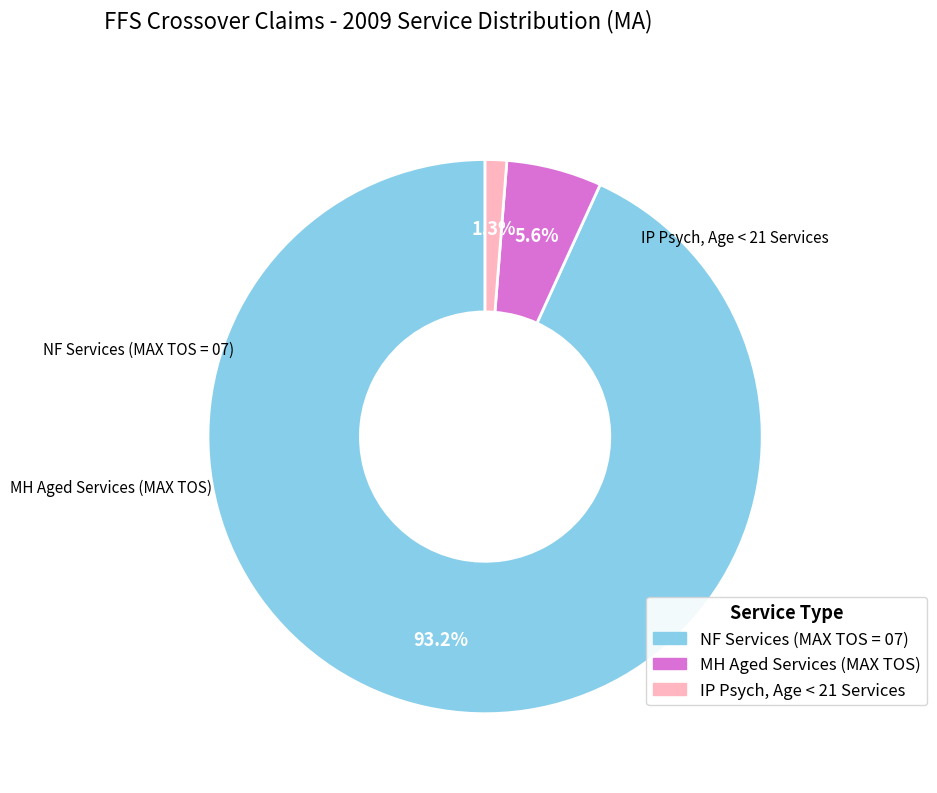

Which slice is the largest?

NF Services (MAX TOS = 07)